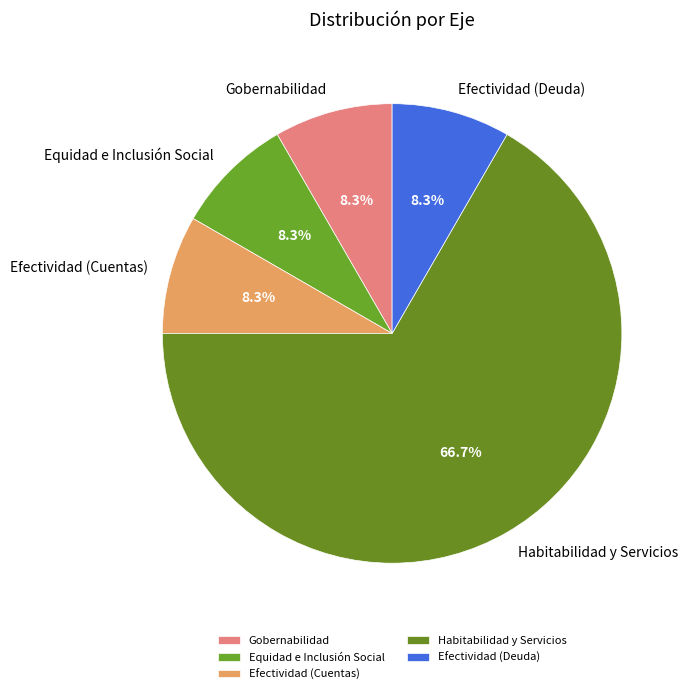

Does Habitabilidad y Servicios represent more than half of the total?

Yes